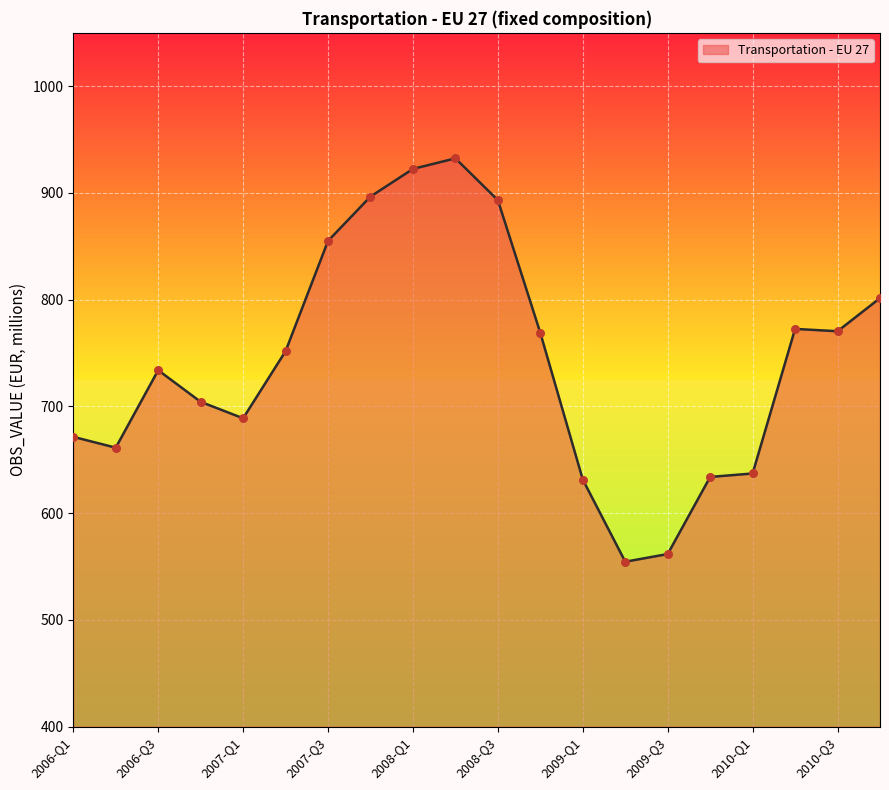

What is the difference between the maximum and minimum values?

377.9